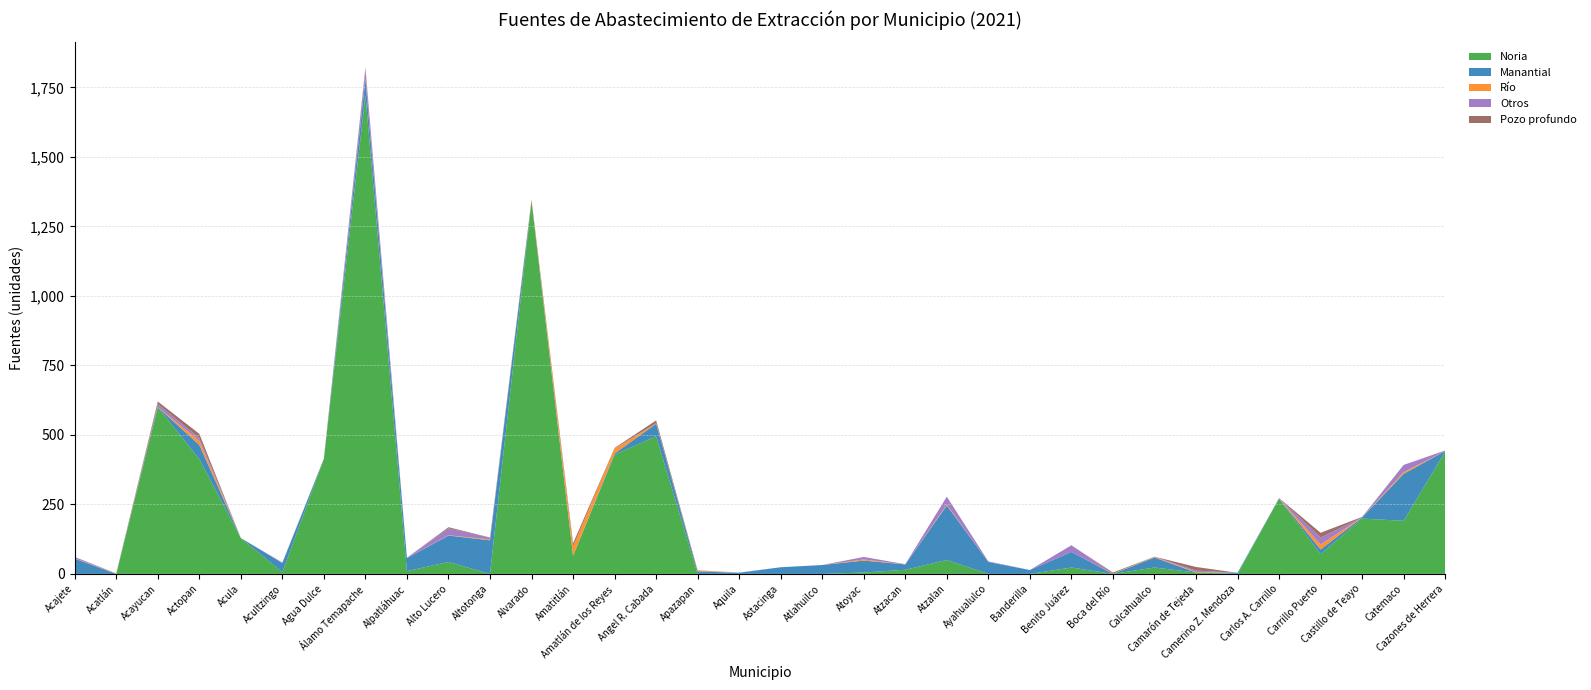

Reading left to right, list all the values displayed in this chart.

Noria: Acajete=0	Acatlán=0	Acayucan=600	Actopan=413	Acula=129	Acultzingo=6	Agua Dulce=414	Álamo Temapache=1722	Alpatláhuac=10	Alto Lucero=43	Altotonga=0	Alvarado=1339	Amatitlán=65	Amatlán de los Reyes=429	Angel R. Cabada=495	Apazapan=0	Aquila=0	Astacinga=0	Atlahuilco=0	Atoyac=5	Atzacan=15	Atzalan=50	Ayahualulco=0	Banderilla=0	Benito Juárez=23	Boca del Río=0	Calcahualco=23	Camarón de Tejeda=5	Camerino Z. Mendoza=0	Carlos A. Carrillo=271	Carrillo Puerto=71	Castillo de Teayo=199	Catemaco=191	Cazones de Herrera=440
Manantial: Acajete=55	Acatlán=0	Acayucan=0	Actopan=51	Acula=0	Acultzingo=33	Agua Dulce=0	Álamo Temapache=57	Alpatláhuac=47	Alto Lucero=95	Altotonga=121	Alvarado=0	Amatitlán=0	Amatlán de los Reyes=4	Angel R. Cabada=45	Apazapan=9	Aquila=4	Astacinga=24	Atlahuilco=32	Atoyac=43	Atzacan=19	Atzalan=196	Ayahualulco=43	Banderilla=14	Benito Juárez=56	Boca del Río=0	Calcahualco=36	Camarón de Tejeda=0	Camerino Z. Mendoza=4	Carlos A. Carrillo=0	Carrillo Puerto=17	Castillo de Teayo=4	Catemaco=169	Cazones de Herrera=2
Río: Acajete=1	Acatlán=1	Acayucan=0	Actopan=15	Acula=0	Acultzingo=0	Agua Dulce=0	Álamo Temapache=1	Alpatláhuac=0	Alto Lucero=1	Altotonga=3	Alvarado=0	Amatitlán=34	Amatlán de los Reyes=18	Angel R. Cabada=1	Apazapan=3	Aquila=0	Astacinga=0	Atlahuilco=0	Atoyac=4	Atzacan=0	Atzalan=3	Ayahualulco=0	Banderilla=0	Benito Juárez=0	Boca del Río=1	Calcahualco=2	Camarón de Tejeda=2	Camerino Z. Mendoza=0	Carlos A. Carrillo=0	Carrillo Puerto=18	Castillo de Teayo=0	Catemaco=6	Cazones de Herrera=0
Otros: Acajete=5	Acatlán=1	Acayucan=11	Actopan=10	Acula=0	Acultzingo=1	Agua Dulce=0	Álamo Temapache=33	Alpatláhuac=1	Alto Lucero=25	Altotonga=6	Alvarado=0	Amatitlán=0	Amatlán de los Reyes=0	Angel R. Cabada=1	Apazapan=0	Aquila=1	Astacinga=0	Atlahuilco=0	Atoyac=9	Atzacan=1	Atzalan=29	Ayahualulco=2	Banderilla=0	Benito Juárez=24	Boca del Río=0	Calcahualco=1	Camarón de Tejeda=5	Camerino Z. Mendoza=0	Carlos A. Carrillo=2	Carrillo Puerto=25	Castillo de Teayo=0	Catemaco=26	Cazones de Herrera=1
Pozo profundo: Acajete=0	Acatlán=0	Acayucan=9	Actopan=15	Acula=0	Acultzingo=1	Agua Dulce=1	Álamo Temapache=8	Alpatláhuac=0	Alto Lucero=4	Altotonga=1	Alvarado=7	Amatitlán=11	Amatlán de los Reyes=2	Angel R. Cabada=10	Apazapan=1	Aquila=0	Astacinga=0	Atlahuilco=0	Atoyac=0	Atzacan=0	Atzalan=0	Ayahualulco=0	Banderilla=0	Benito Juárez=0	Boca del Río=4	Calcahualco=0	Camarón de Tejeda=13	Camerino Z. Mendoza=0	Carlos A. Carrillo=0	Carrillo Puerto=17	Castillo de Teayo=2	Catemaco=0	Cazones de Herrera=1